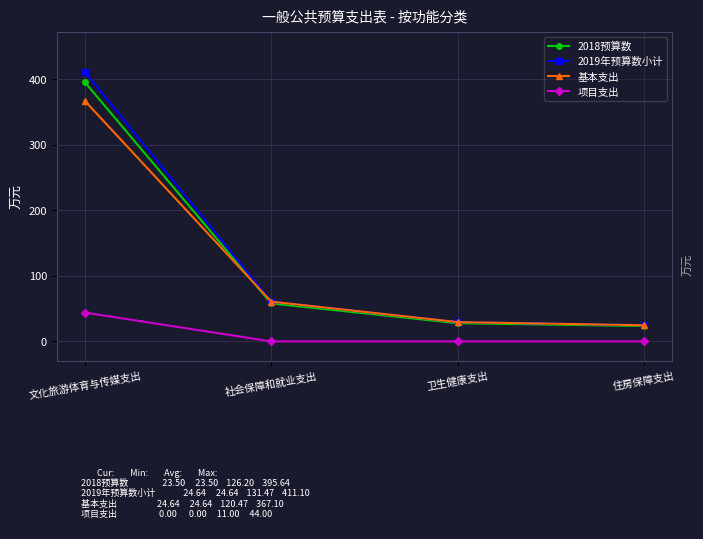

What is the lowest value of the 基本支出 series?

24.6